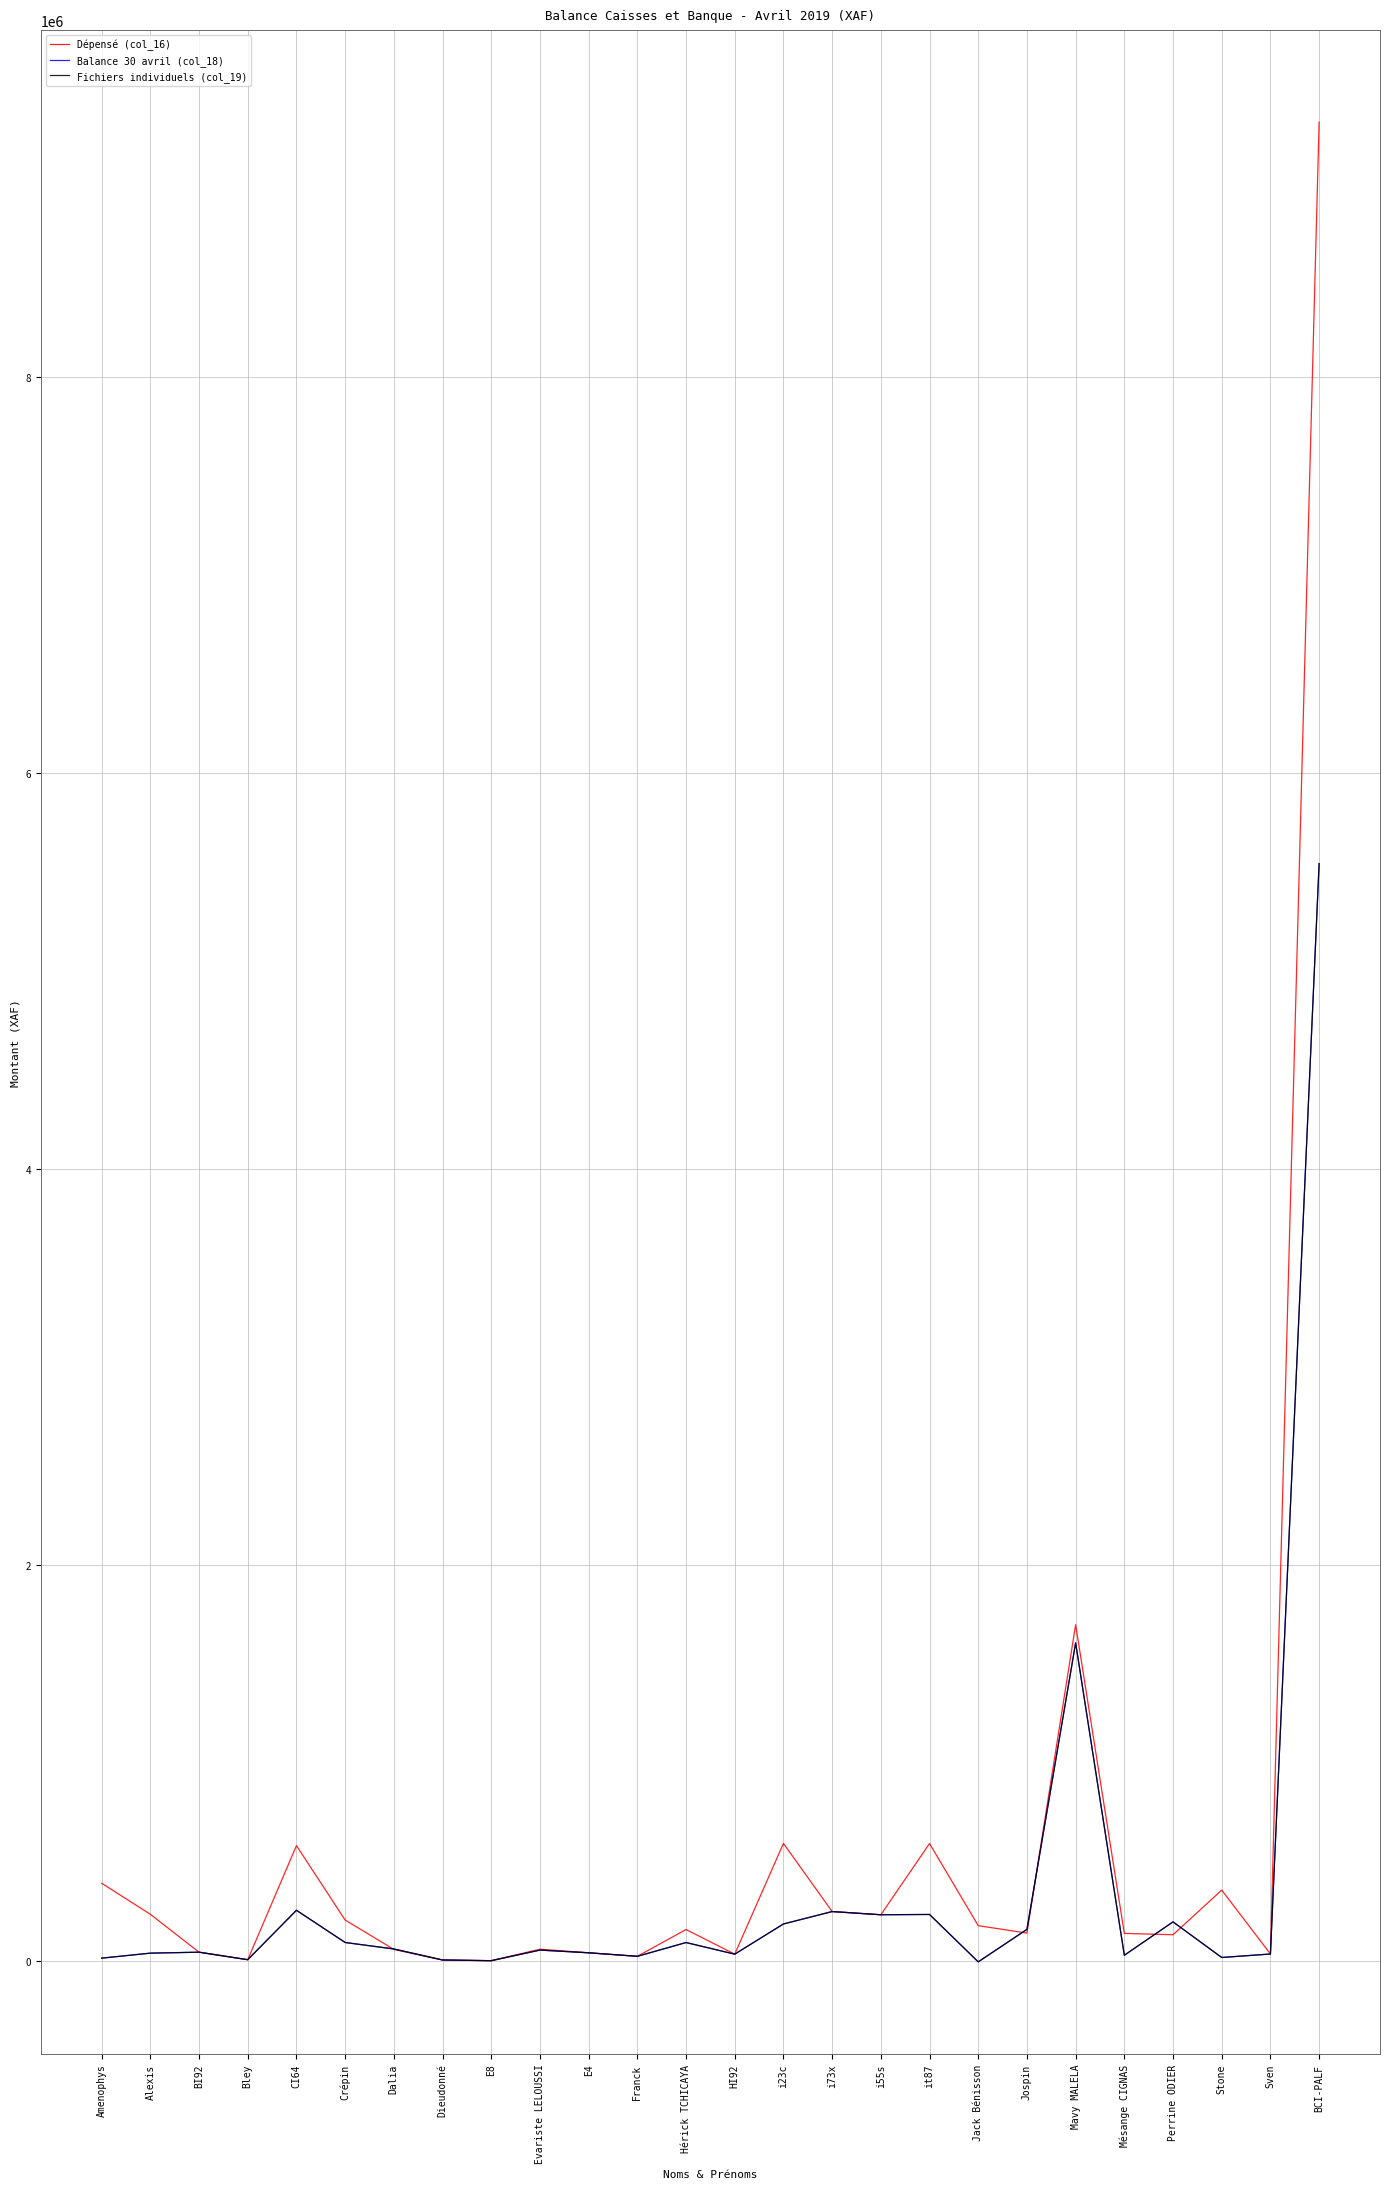

Reading right to left, transcribe all the data shown in this chart.

Dépensé (col_16): 9287424	35300	358200	132706	139400	1698459	141000	178500	593305	233614	249769	594000	34600	159000	23700	41500	59615	1600	5172	58500	206900	582750	6575	44500	235950	392900
Balance 30 avril (col_18): 5542535	35300	17775	197618	29074	1606616	159725	-4305	235093	233614	249769	187000	34600	93279	23700	41500	55115	1600	5172	60825	93520	256250	6575	44500	39750	14430
Fichiers individuels (col_19): 5542535	35300	17775	197618	29074	1606616	159725	-4305	235093	233614	249769	187000	34600	93279	23700	41500	55115	1600	5172	60825	93520	256250	6575	44500	39750	14430